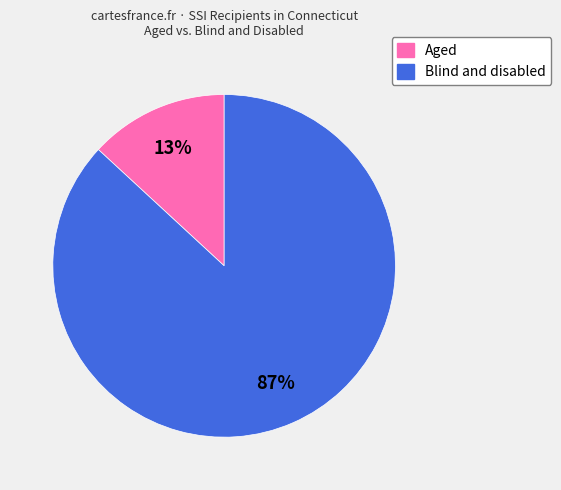

Does any single category account for the majority?

Yes